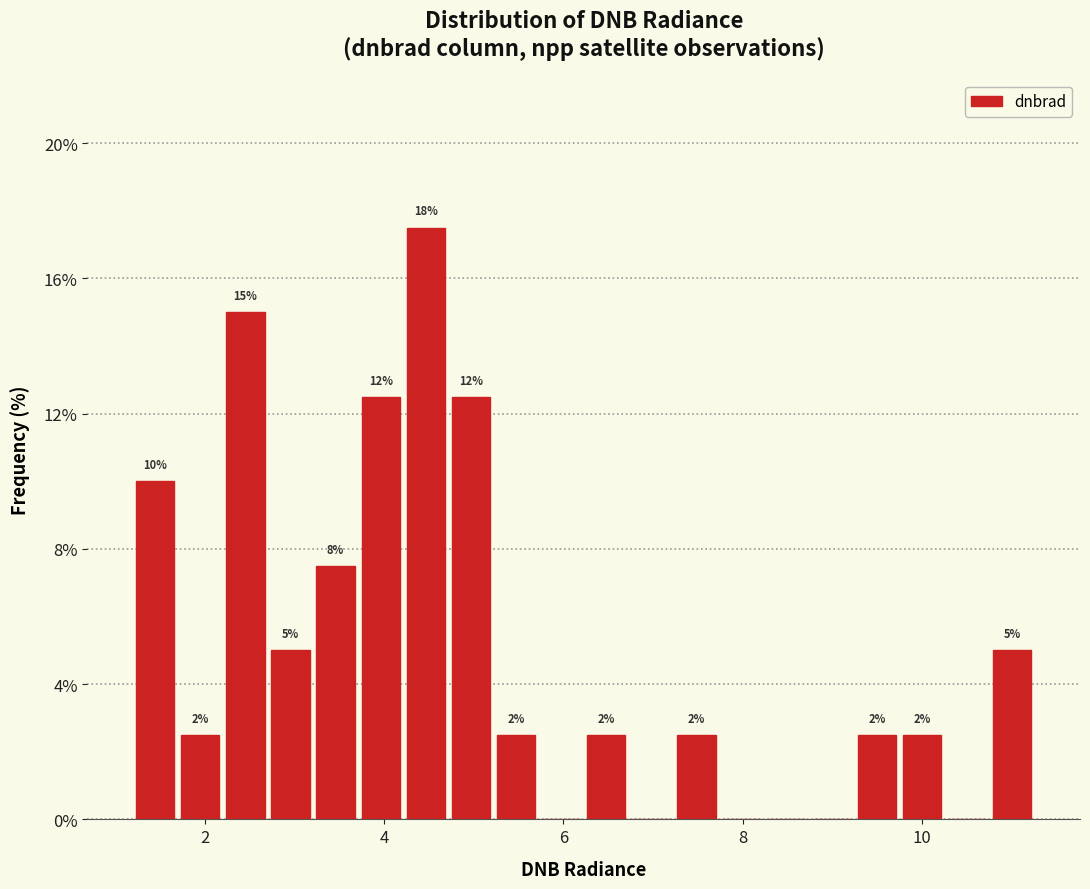

Around what value on the x-axis is the tallest bar? Give the approximate position of its centre, as read against the axis.

4.4